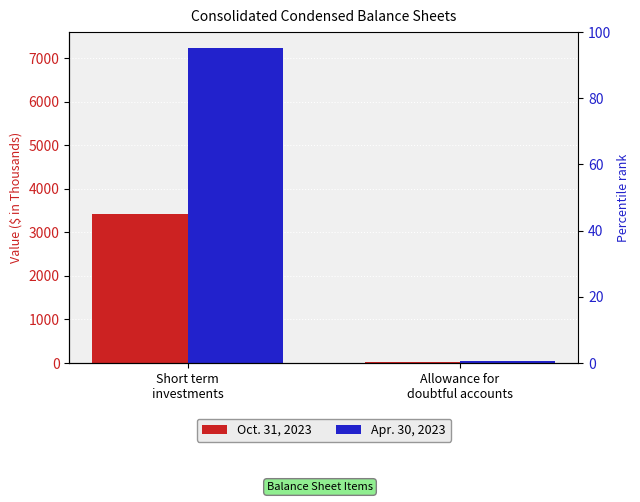

Which series changed the most between Short term
investments and Allowance for
doubtful accounts?

Apr. 30, 2023